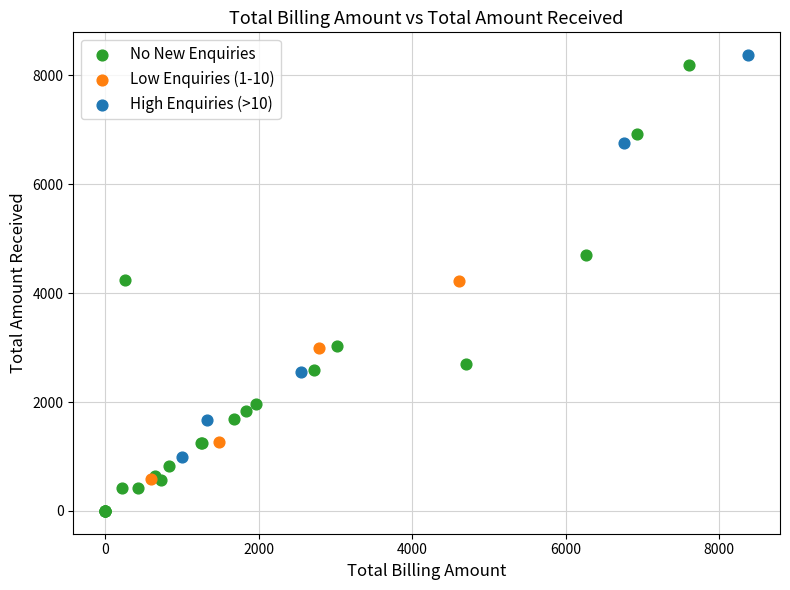

Which series contains the lowest Y value?

No New Enquiries